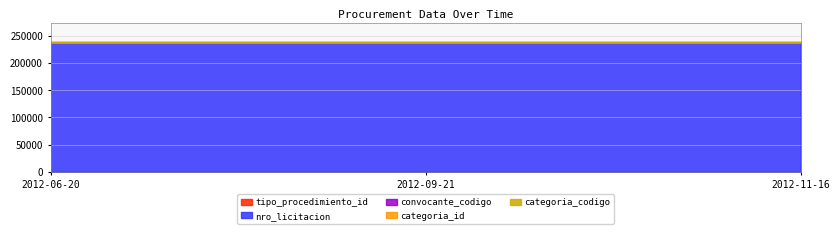

Is it true that categoria_codigo equals 6 at 2012-09-21 09:30:00?

False